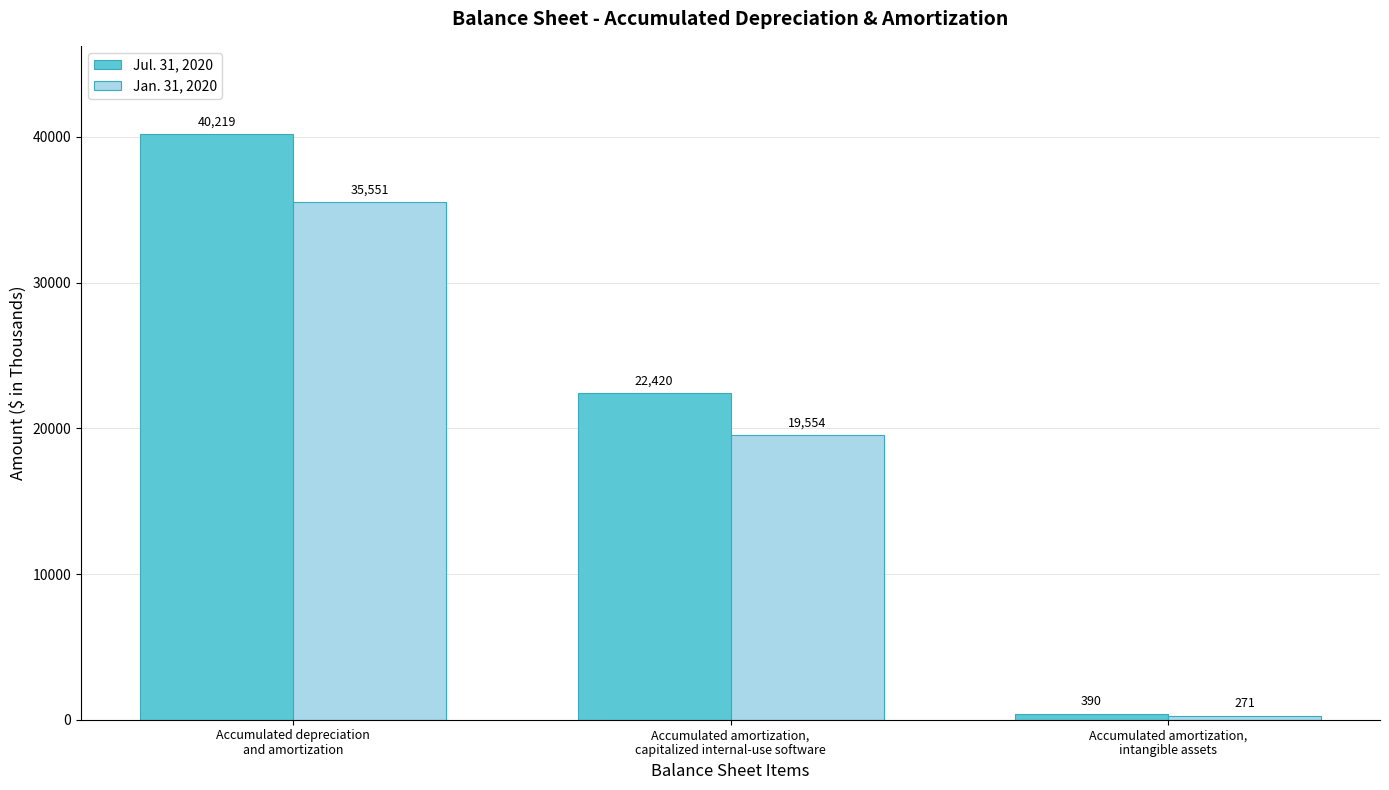

Reading left to right, list all the values displayed in this chart.

Jul. 31, 2020: Accumulated depreciation
and amortization=40219	Accumulated amortization,
capitalized internal-use software=22420	Accumulated amortization,
intangible assets=390
Jan. 31, 2020: Accumulated depreciation
and amortization=35551	Accumulated amortization,
capitalized internal-use software=19554	Accumulated amortization,
intangible assets=271